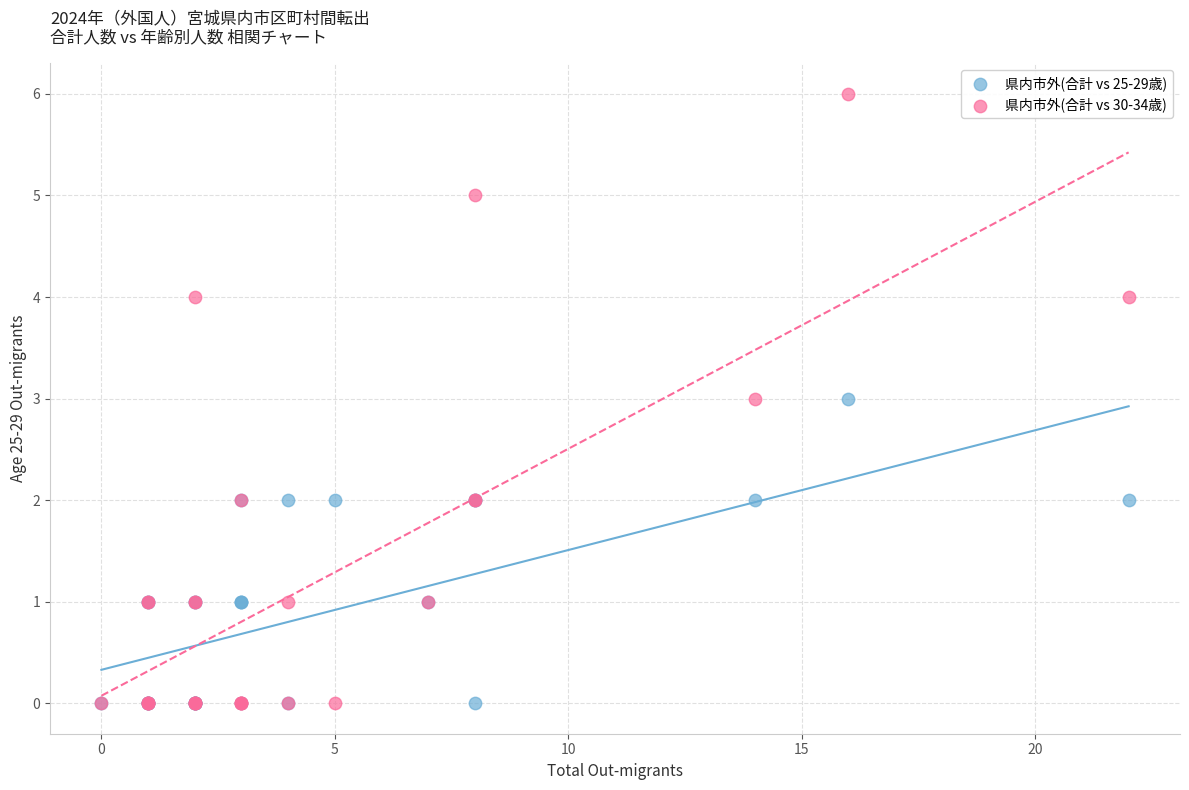

What are all the series names shown in the legend?

県内市外(合計 vs 25-29歳), 県内市外(合計 vs 30-34歳)